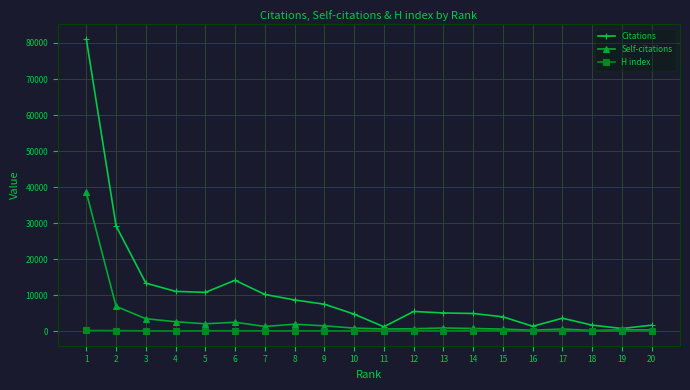

What is the lowest value of the Citations series?

800